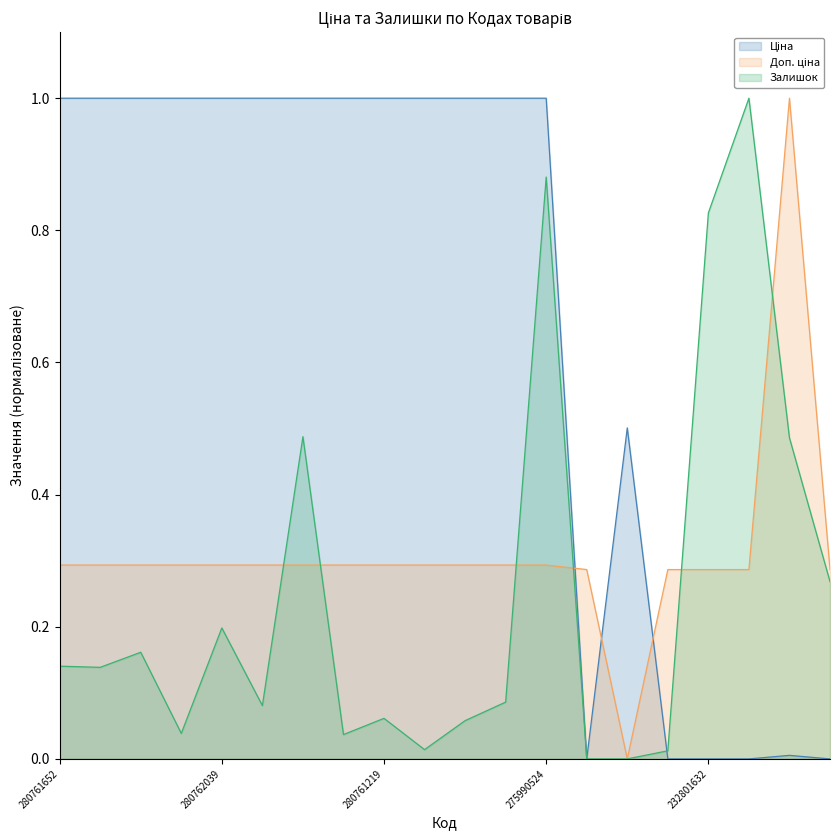

Between 280761644 and 280761219, which is larger?

280761644